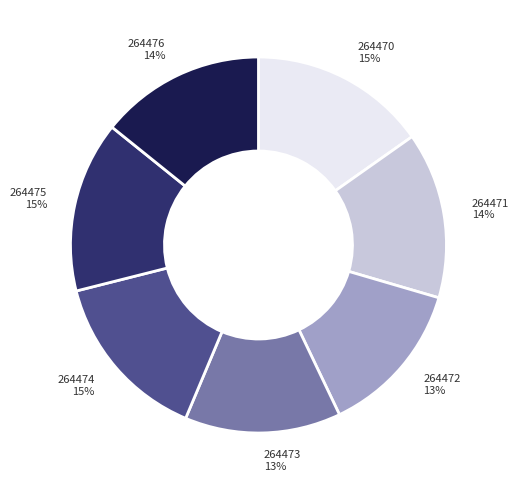

Is it true that 264472 is 21% of the pie?

False